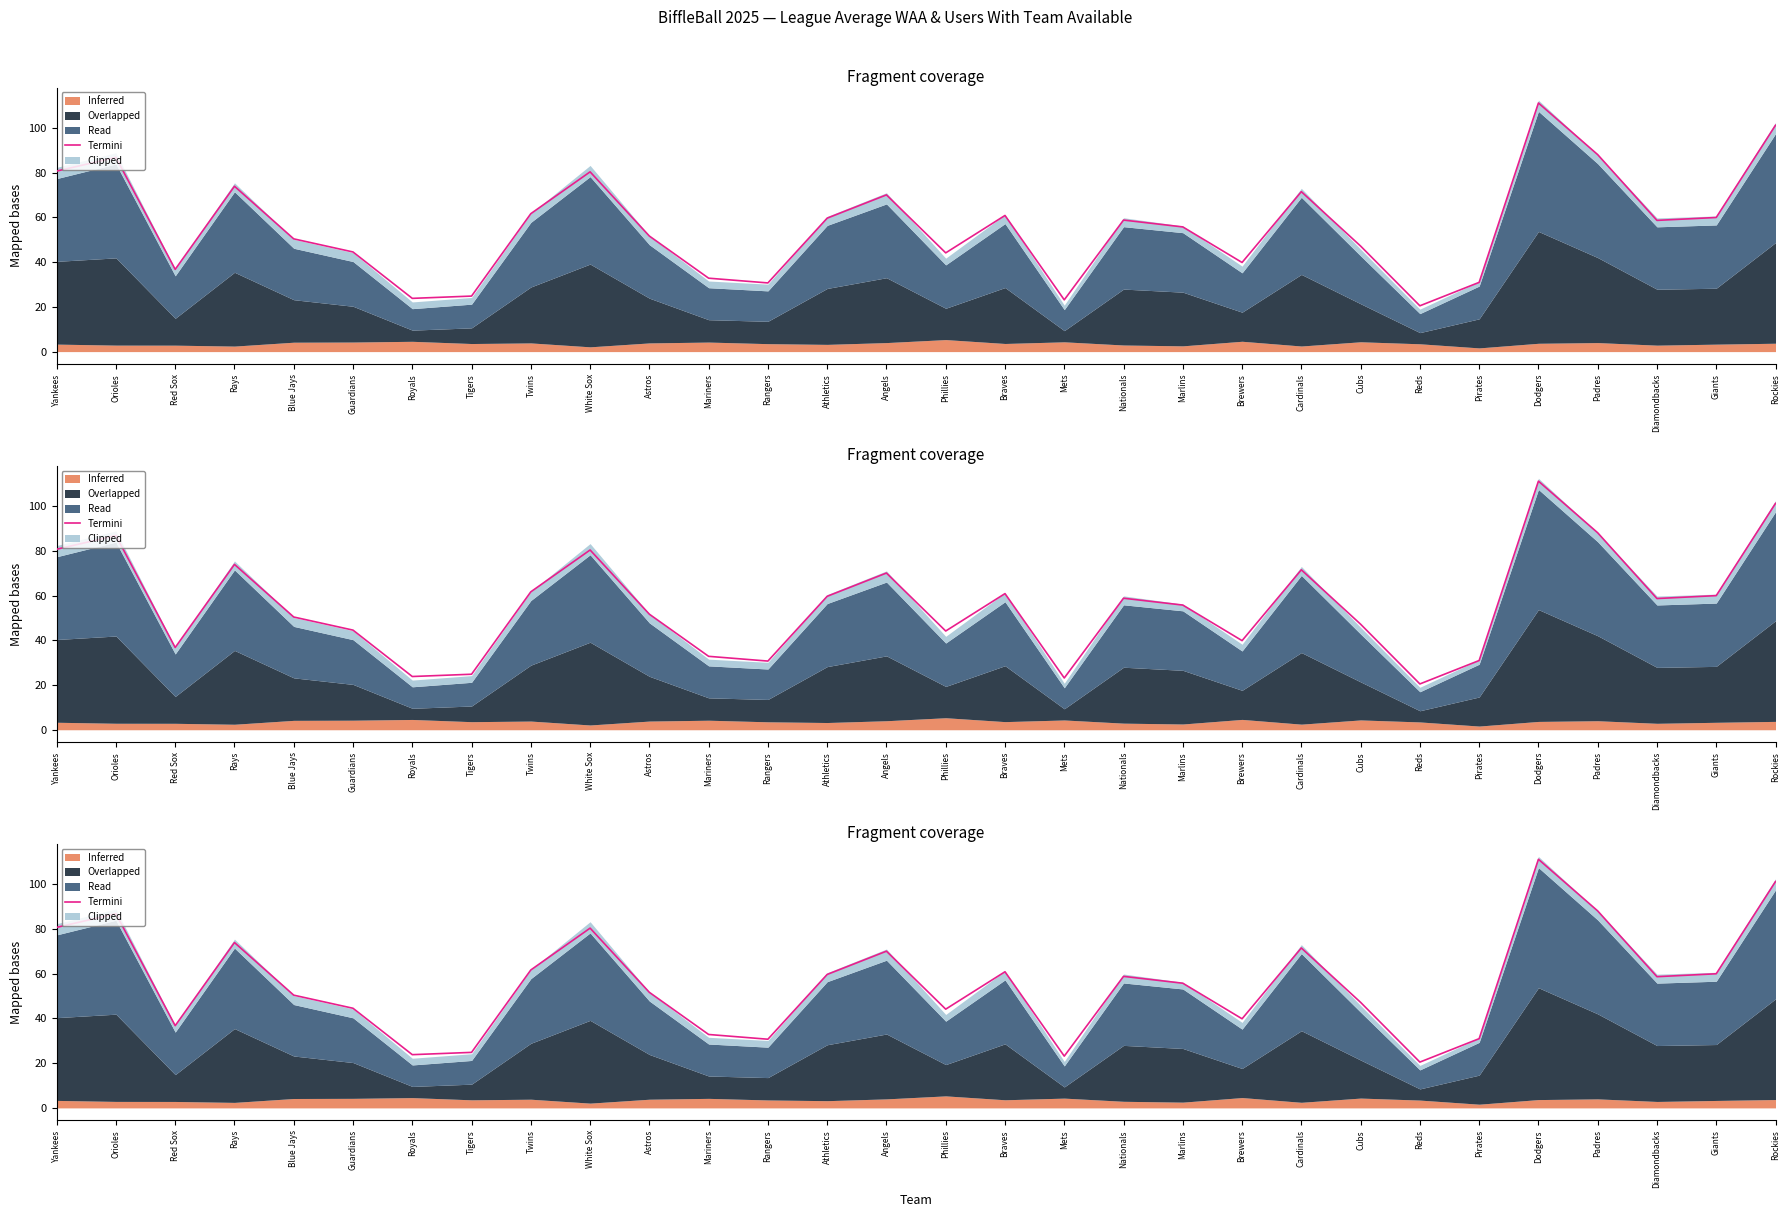

Where is the first local minimum?

Red Sox